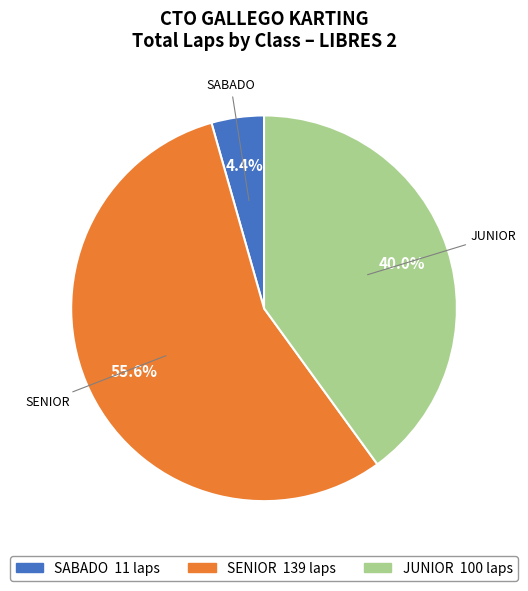

How many segments does this pie chart have?

3